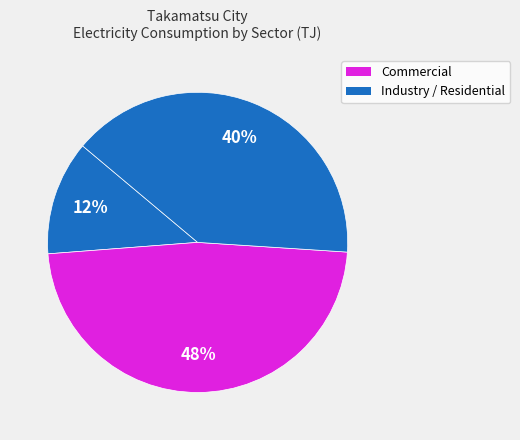

How many slices are in this pie chart?

3